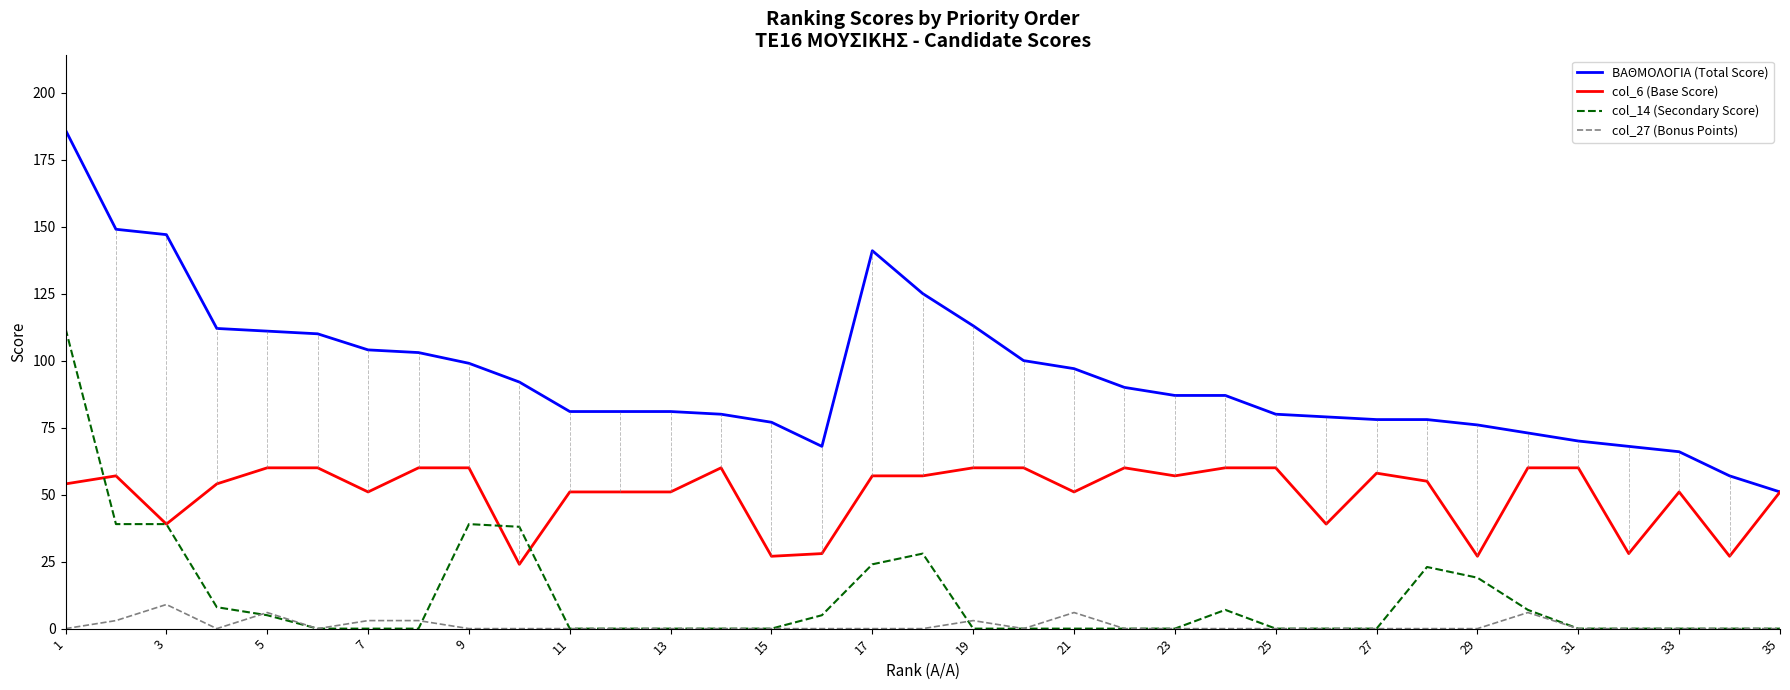

Rank the series by their maximum value, from highest to lowest.

ΒΑΘΜΟΛΟΓΙΑ (Total Score), col_14 (Secondary Score), col_6 (Base Score), col_27 (Bonus Points)